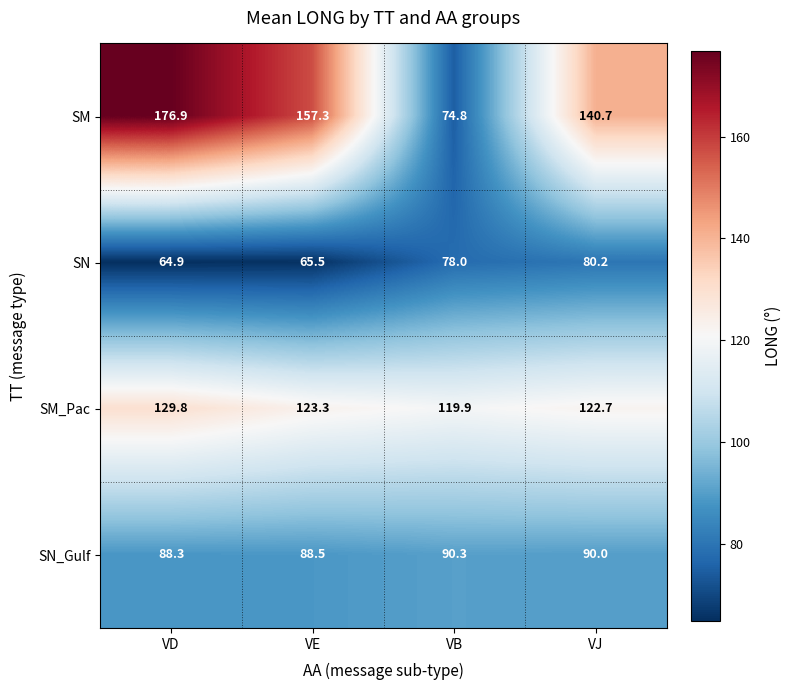

What is the maximum value shown in the chart?

176.9